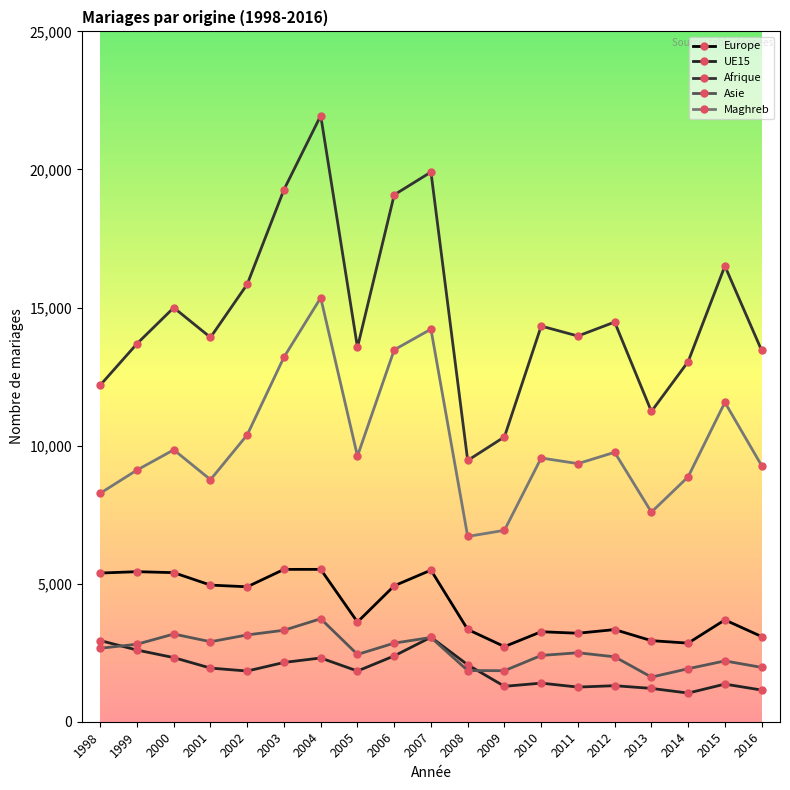

Which series has the widest spread of values?

Afrique